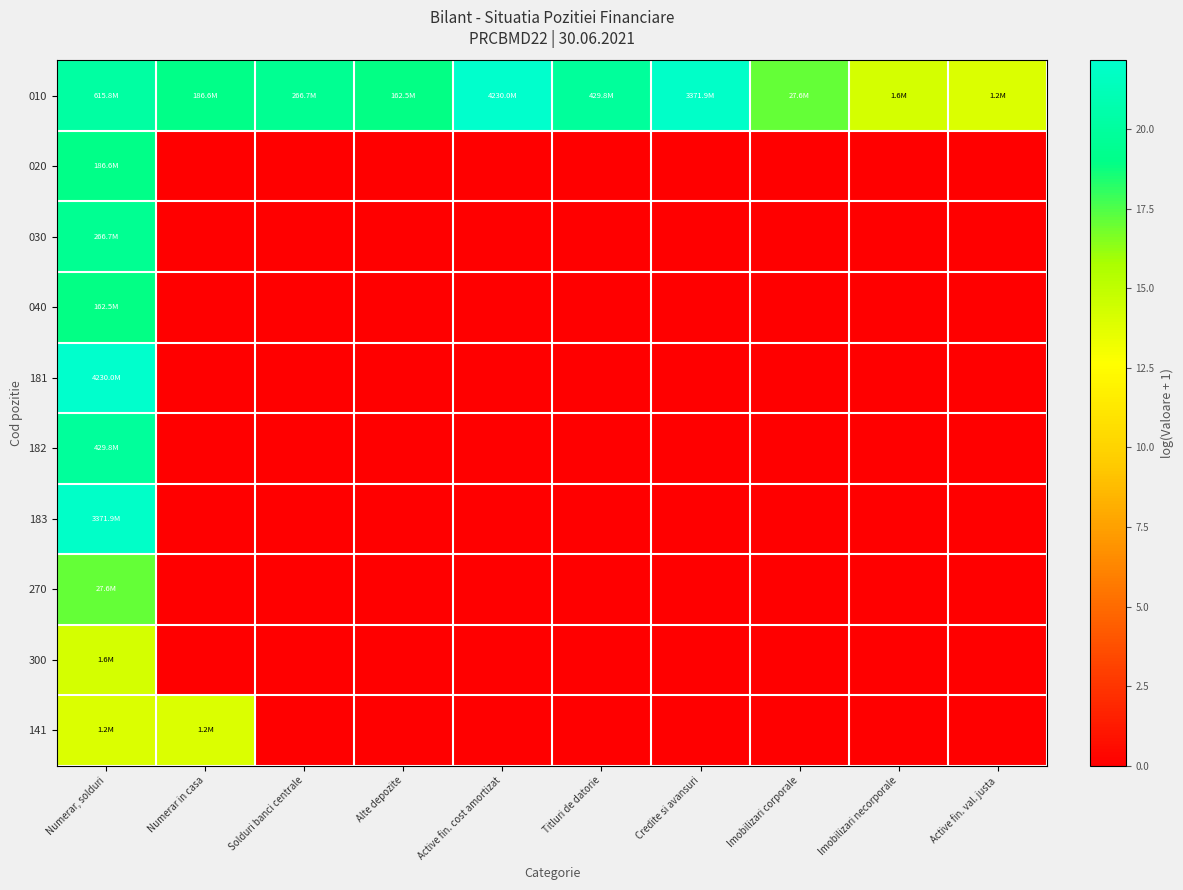

How many distinct data groups are displayed?

10